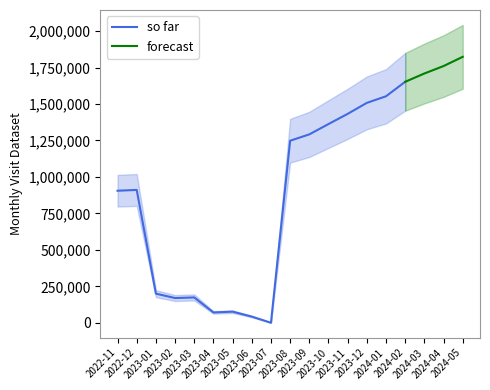

Rank the categories by value from highest to lowest.

2024-05, 2024-04, 2024-03, 2024-02, 2024-01, 2023-12, 2023-11, 2023-10, 2023-09, 2023-08, 2022-12, 2022-11, 2023-01, 2023-03, 2023-02, 2023-05, 2023-04, 2023-06, 2023-07